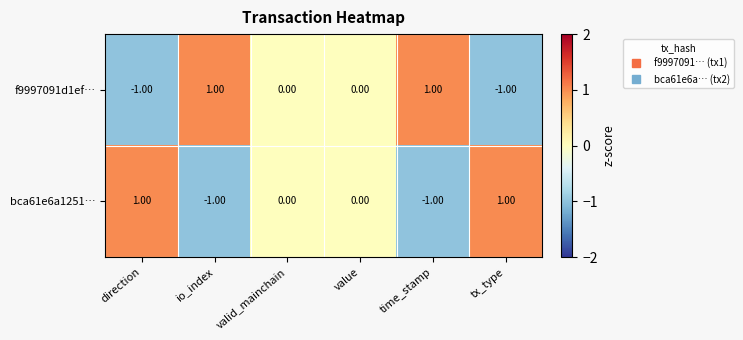

Rank the series at direction from highest to lowest value.

bca61e6a1251…, f9997091d1ef…